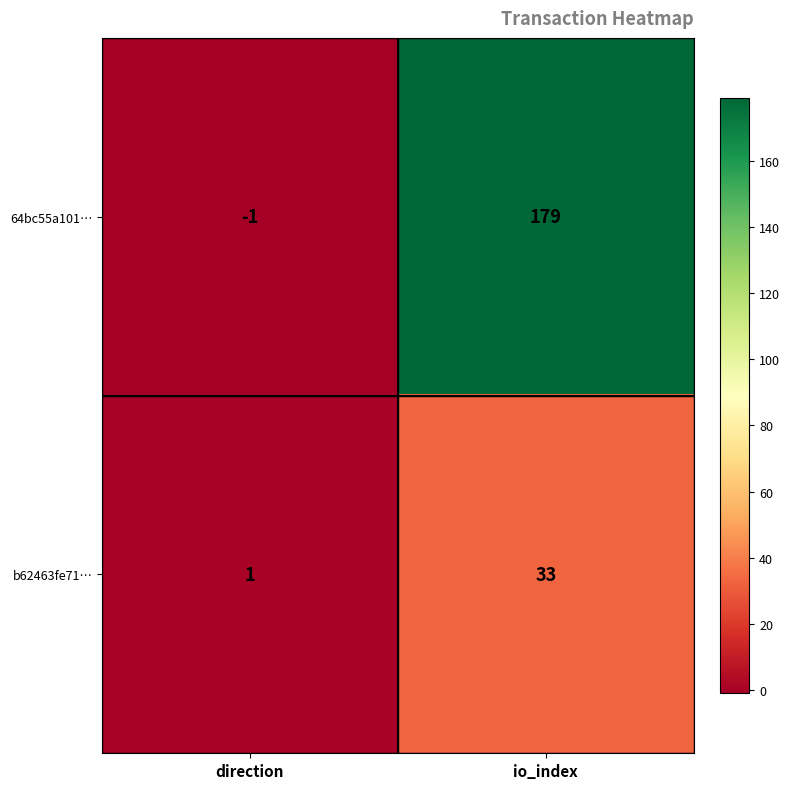

What is the difference between the maximum and minimum values in the b62463fe71… series?

32